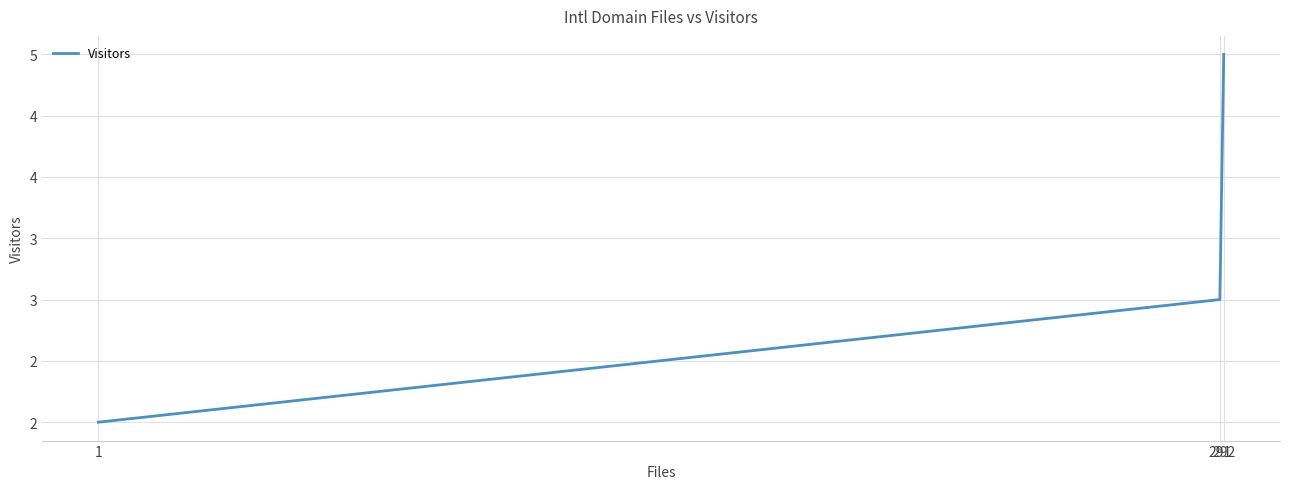

What is the minimum value shown in the chart?

2